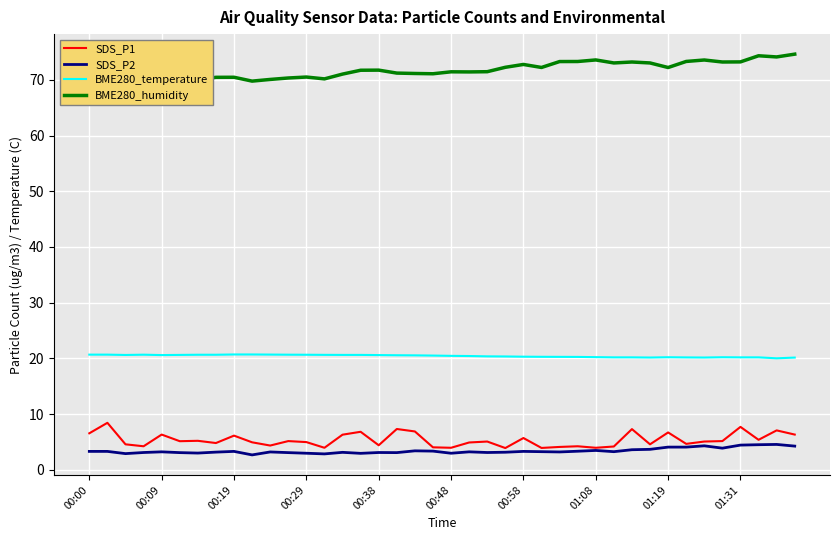

True or false: SDS_P2 and BME280_temperature cross at least once.

False